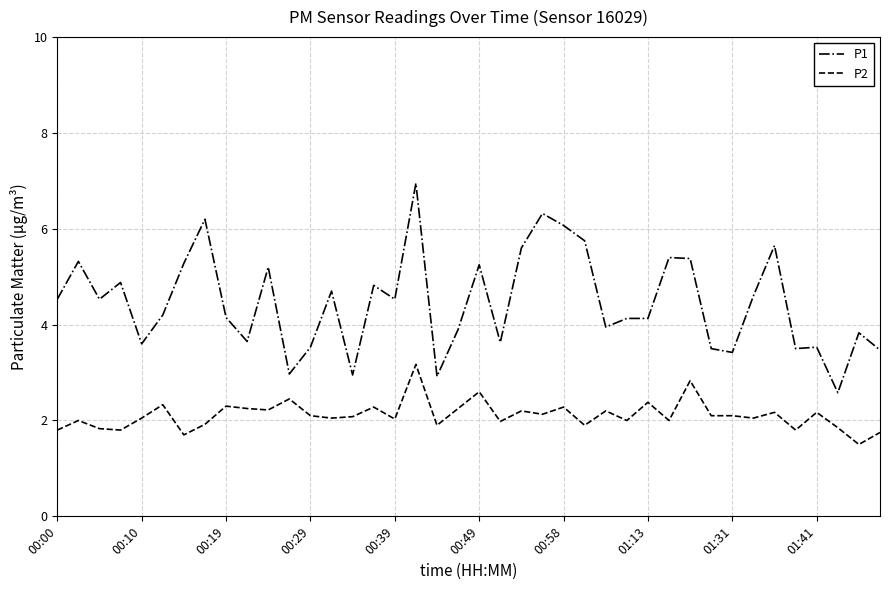

True or false: P1 and P2 intersect in this chart.

False